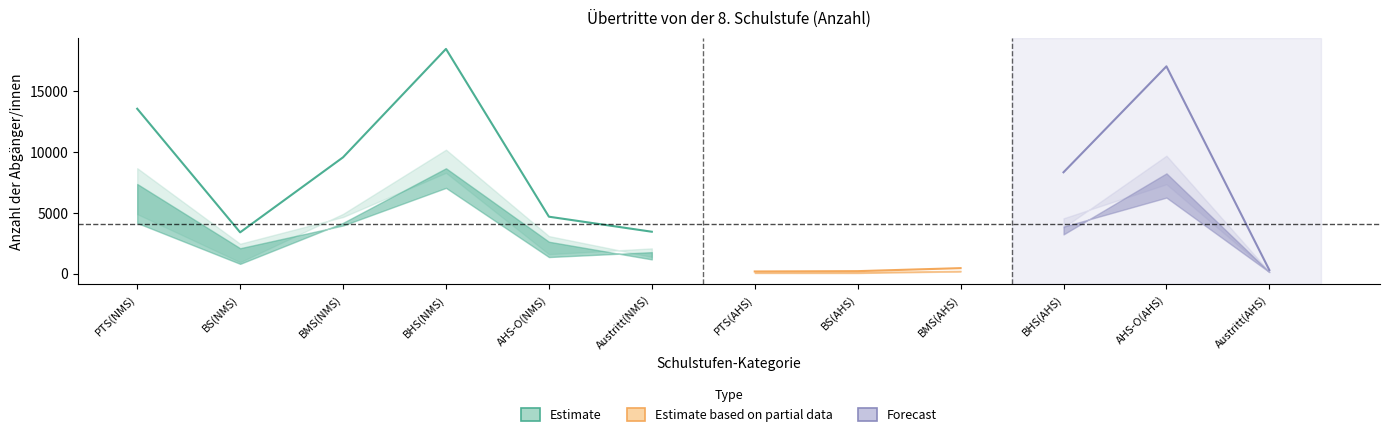

Which has a higher value, AHS-O(AHS) or PTS(NMS)?

AHS-O(AHS)